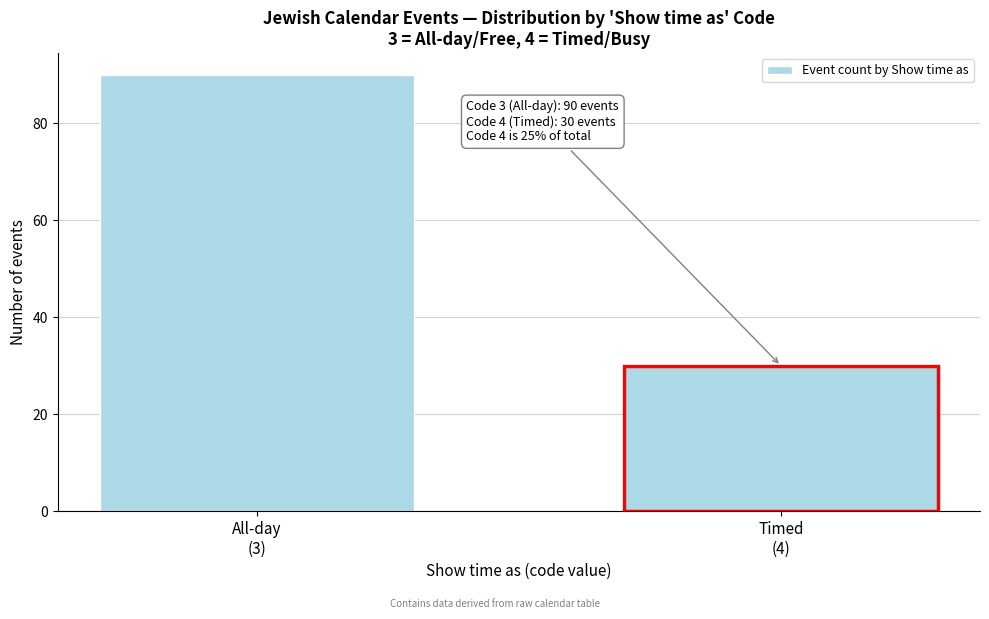

Reading left to right, transcribe all the data shown in this chart.

90	30